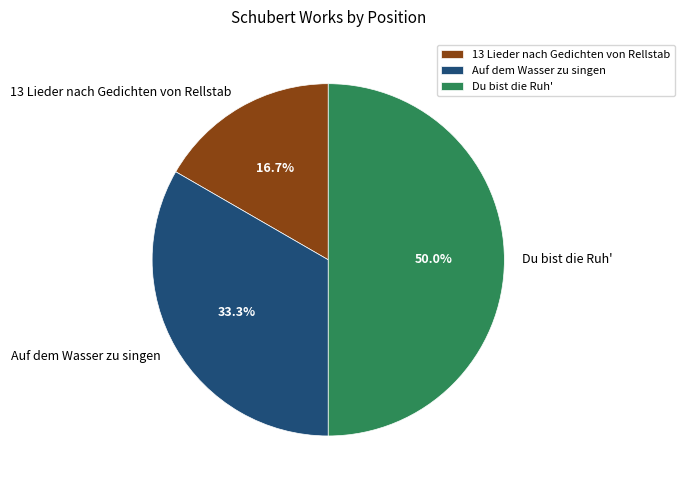

To the nearest percent, what percentage of the pie is 13 Lieder nach Gedichten von Rellstab?

17%